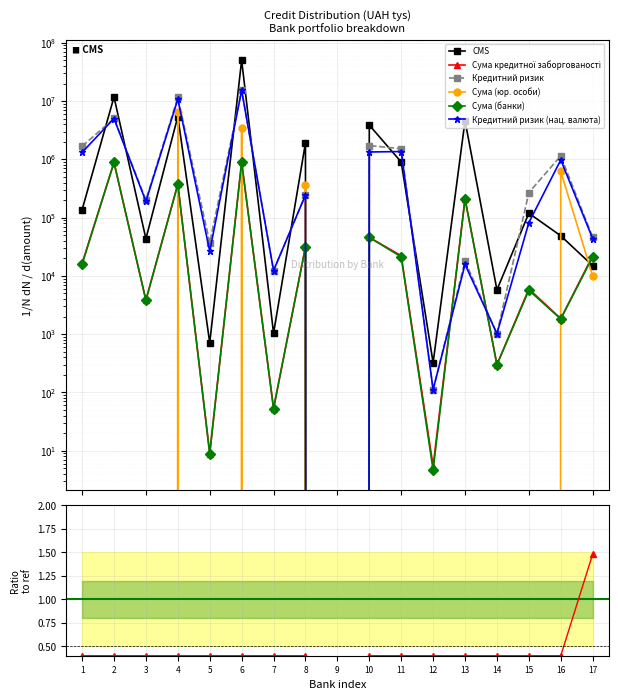

True or false: Кредитний ризик (col_3) has a value of 11069.0 at 1.

False